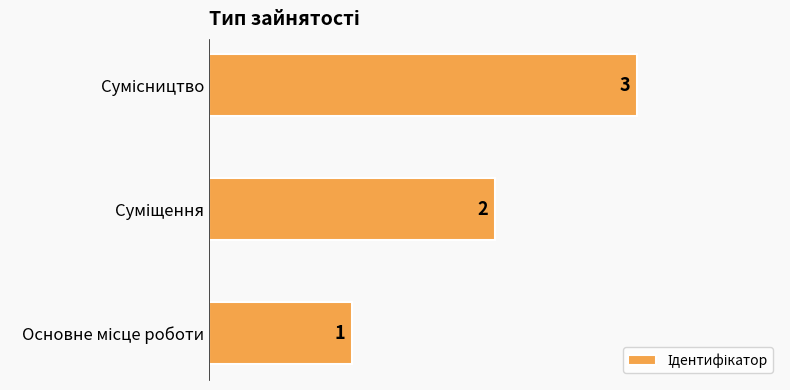

How many distinct data groups are displayed?

1